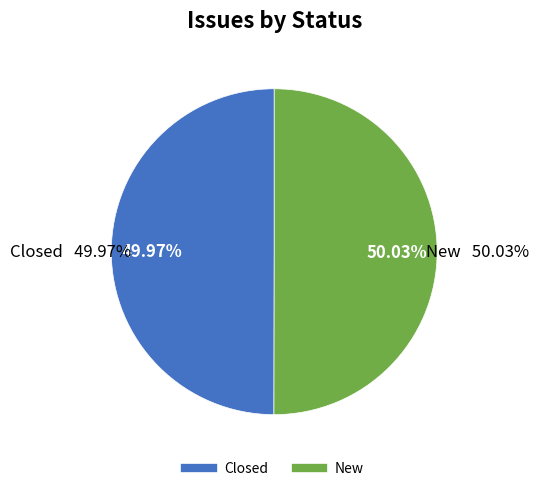

Is there a majority slice in this chart?

Yes